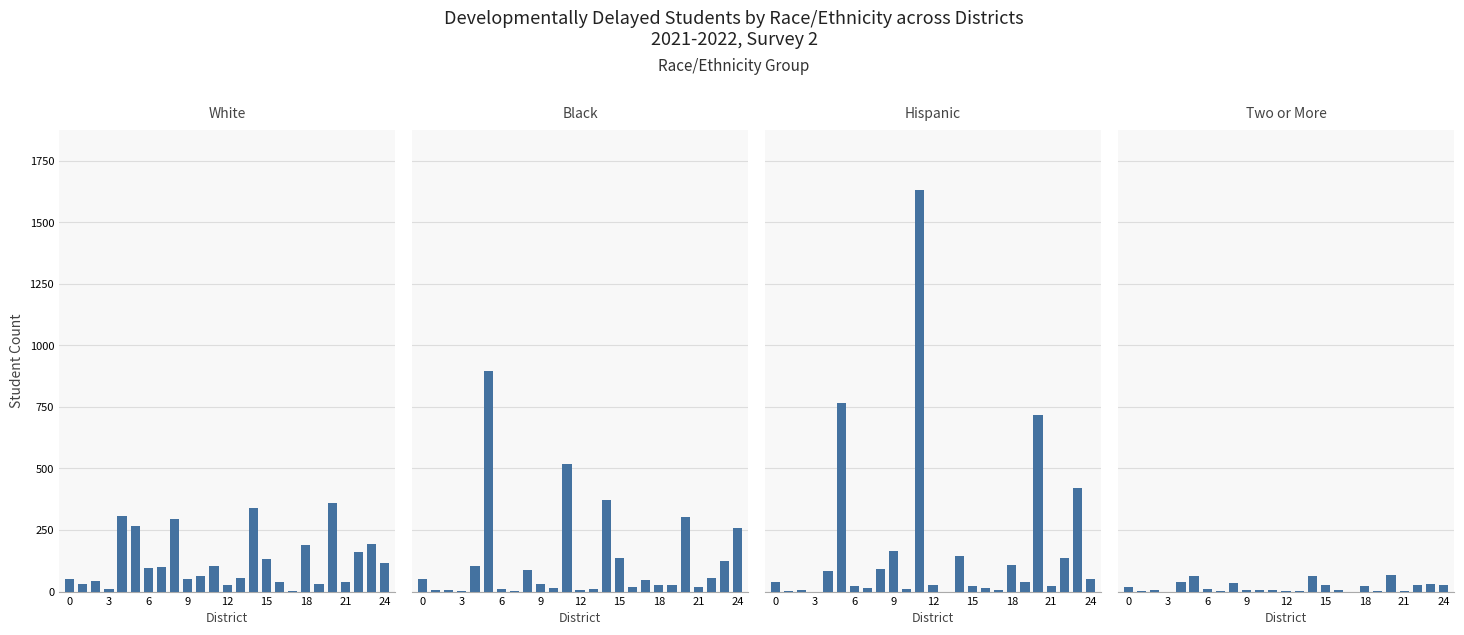

At which category is the sum across all series the highest?

11